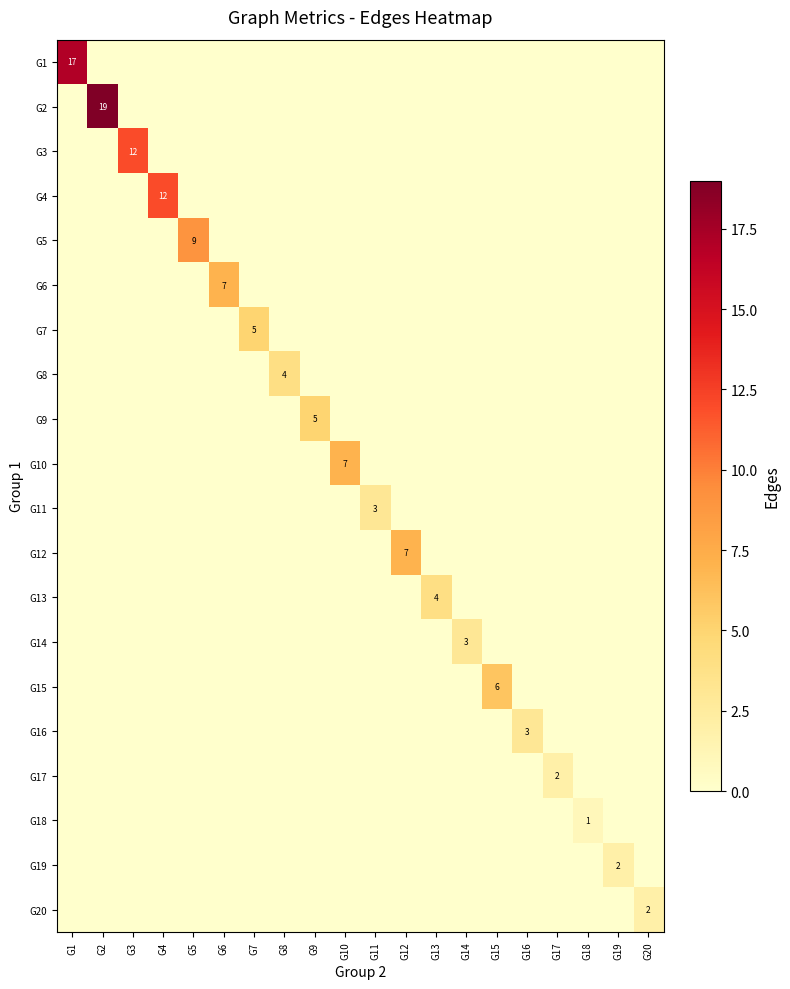

The G11 series shows 3 at G11. True or false?

True